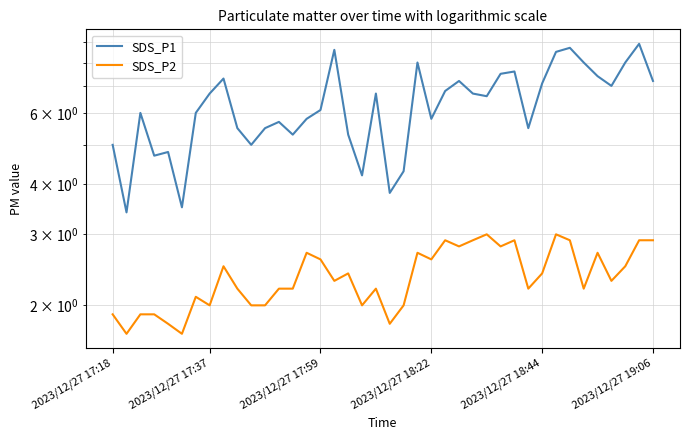

Between 36 and 14, which is larger?

36